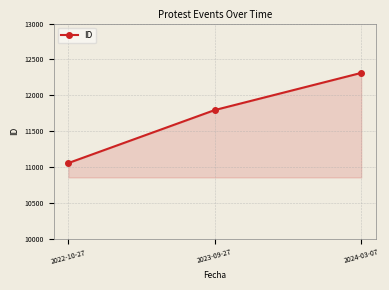

Count the values in the range 11055 to 12312.

3